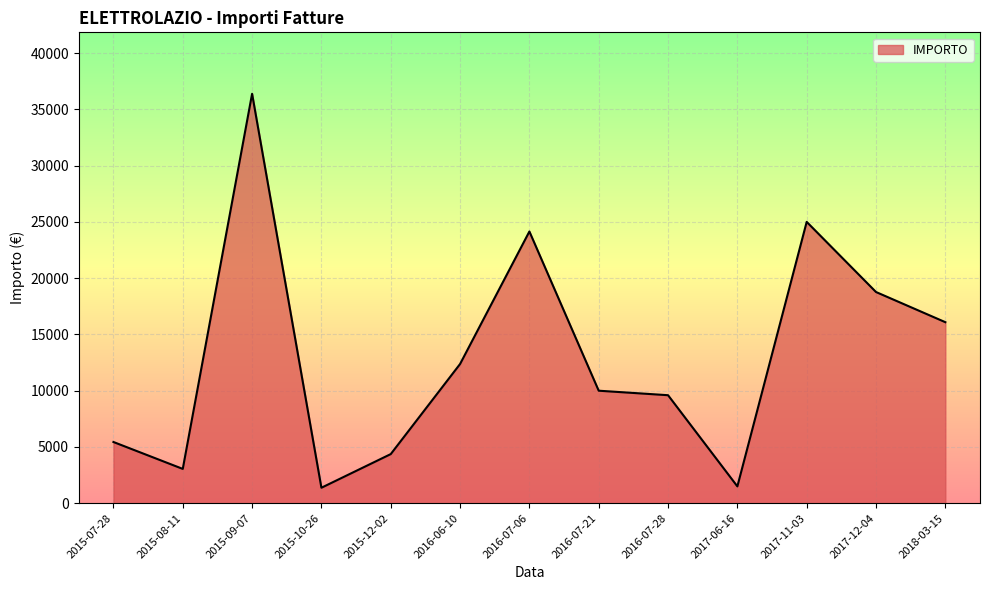

What is the change in value from 2015-08-11 to 2017-11-03?

+21947.5